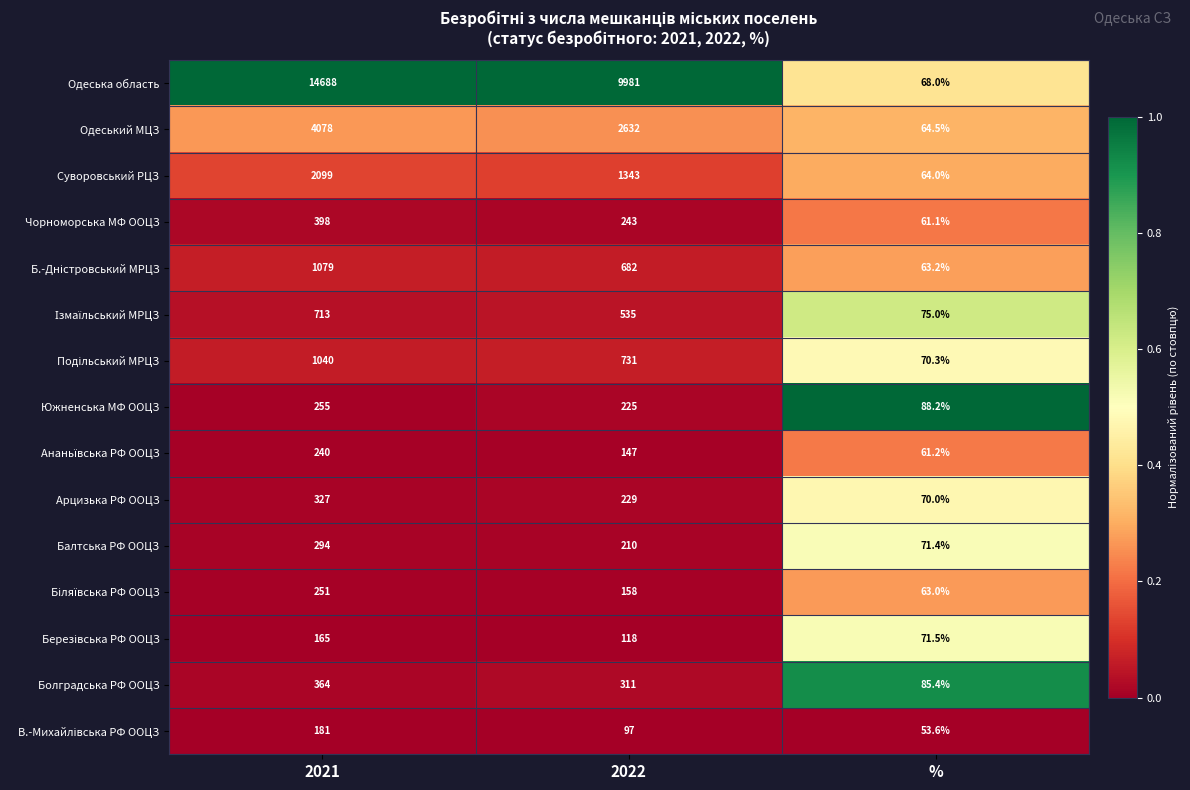

Where is Болградська РФ ООЦЗ nearest to the value 224?

2022